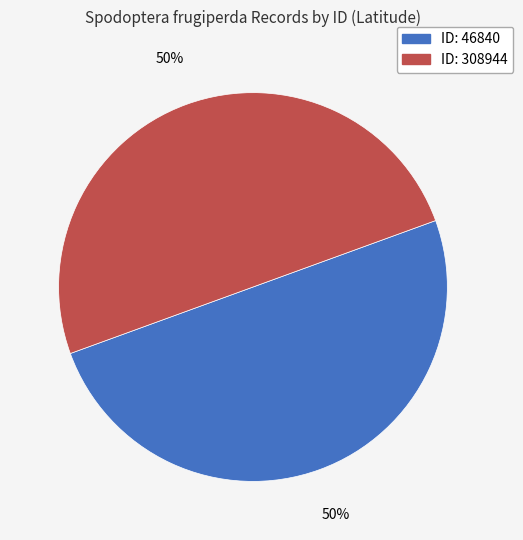

To the nearest percent, what is the average slice percentage?

50%